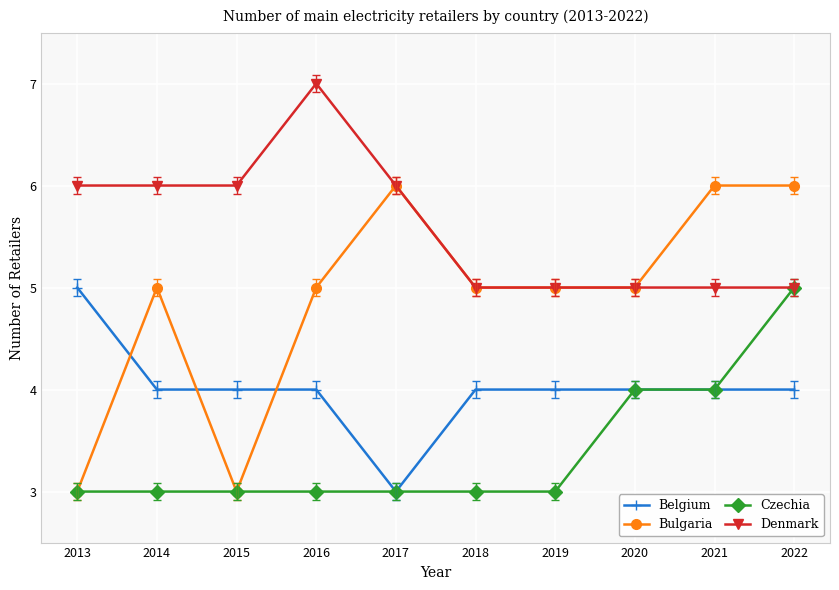

What is the total value across all series at 2013?

17